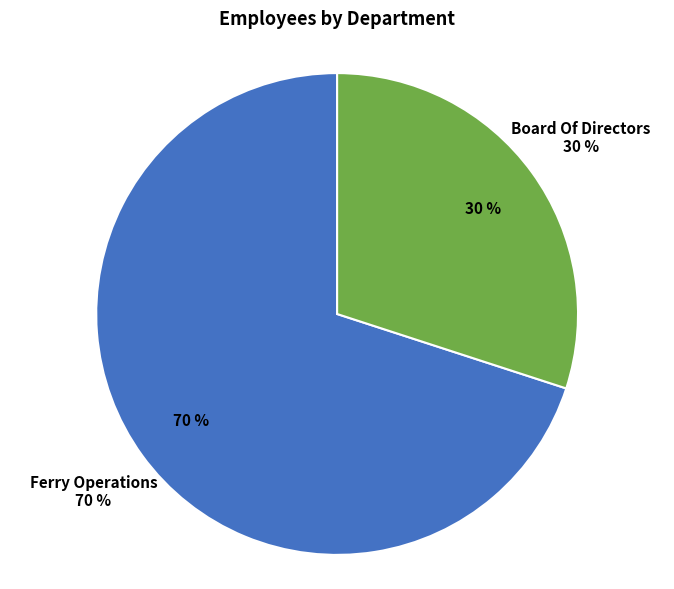

What percentage is NOT represented by Ferry Operations?

30.0%